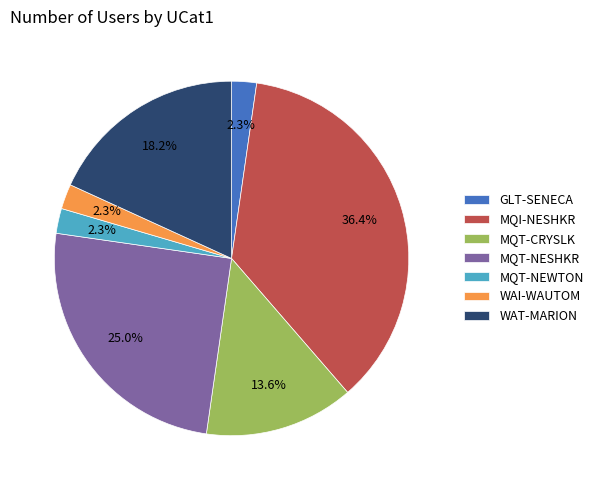

To the nearest percent, what is the difference between the WAI-WAUTOM and WAT-MARION slice percentages?

16%